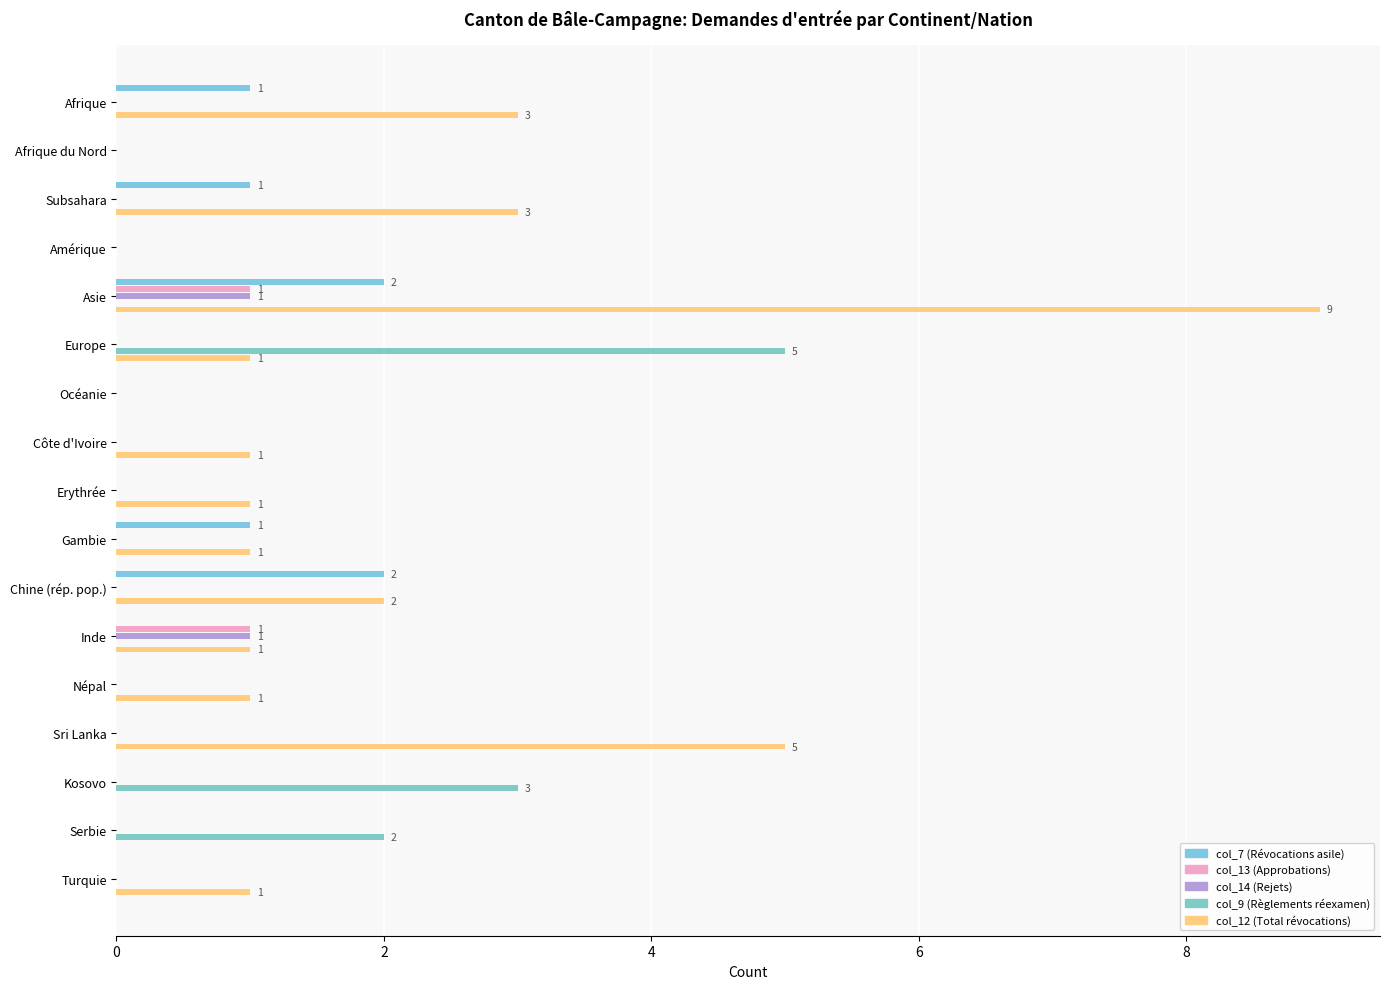

How many categories are shown in the chart?

17